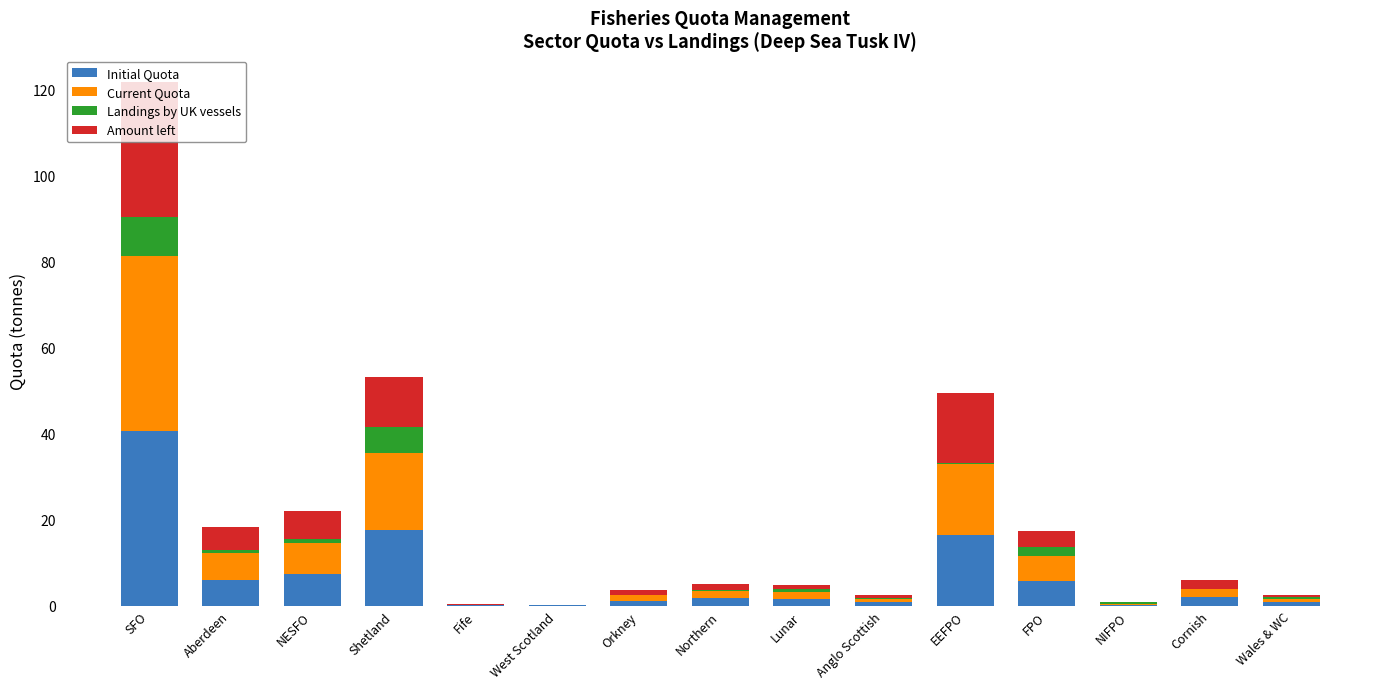

How many categories are shown in the chart?

15